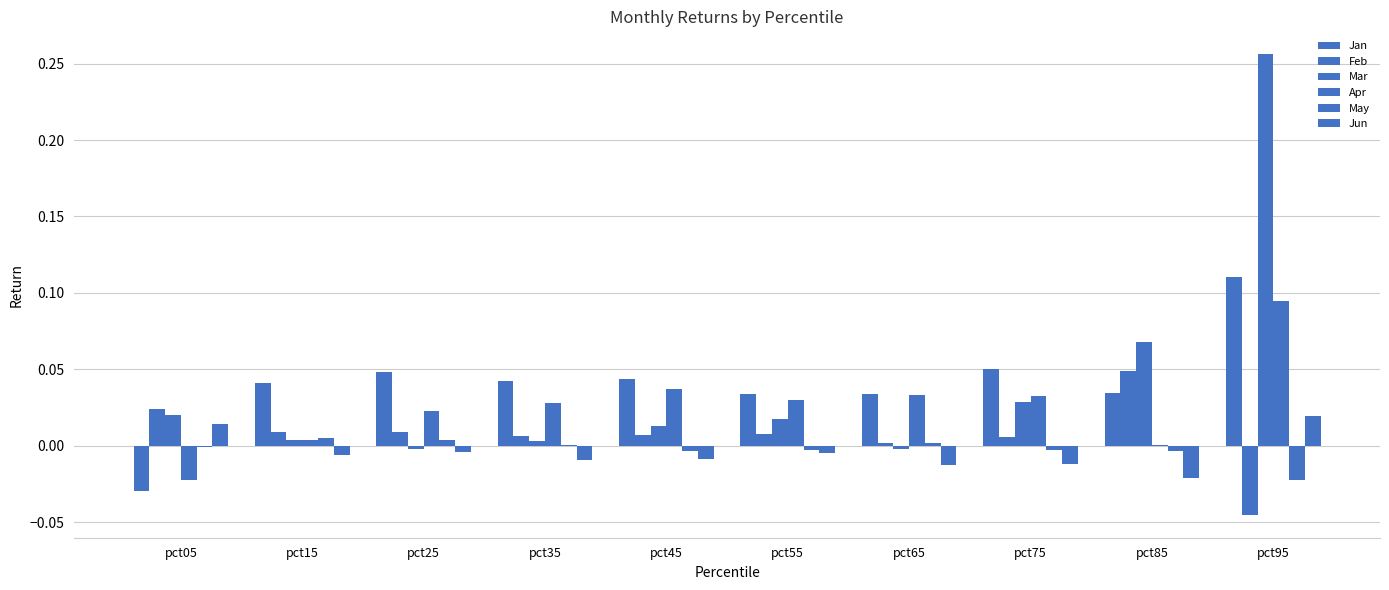

Does the chart contain stacked bars?

No